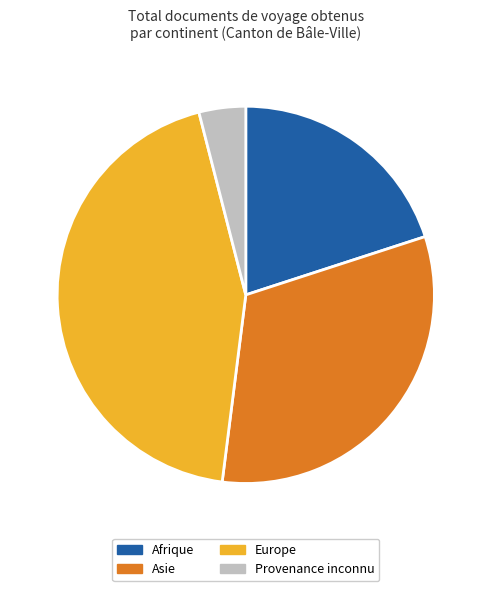

Rank the categories by value from lowest to highest.

Provenance inconnu, Afrique, Asie, Europe